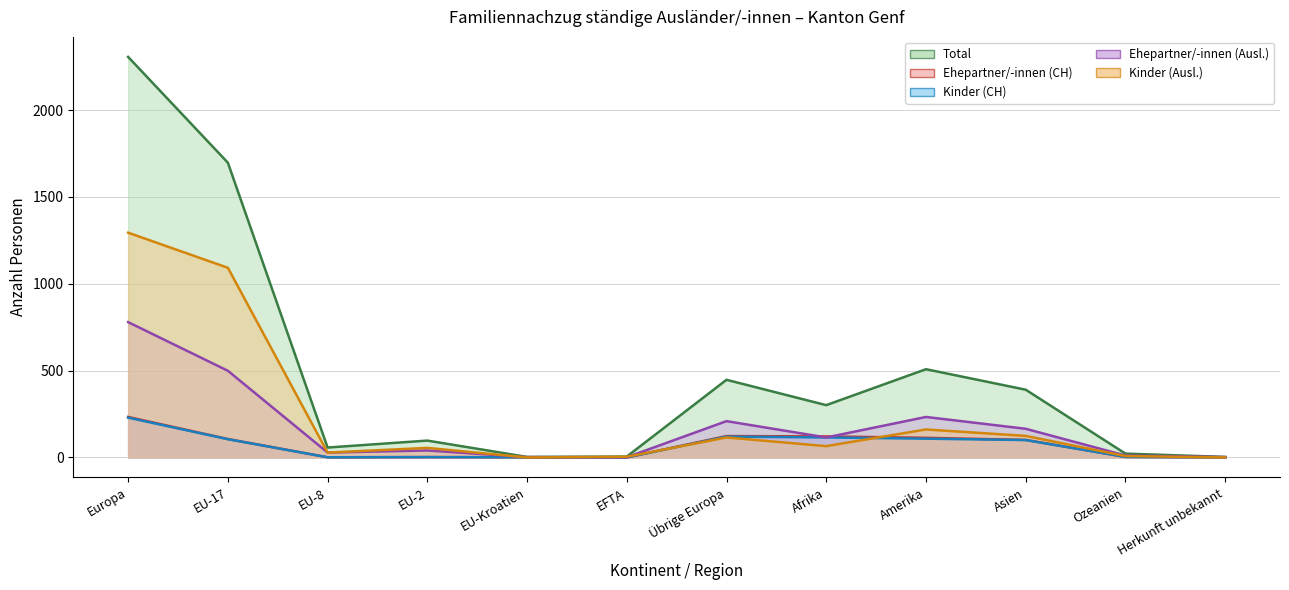

Is it true that Kinder (Ausl.) equals 1092 at EU-17?

True